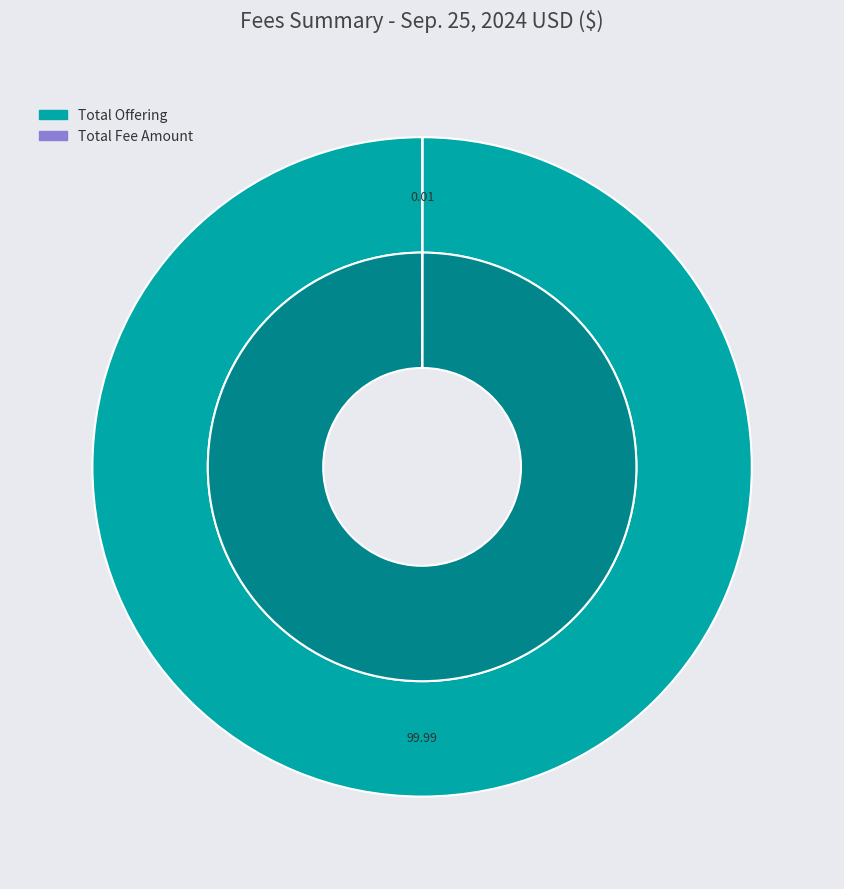

How many slices are in this pie chart?

3